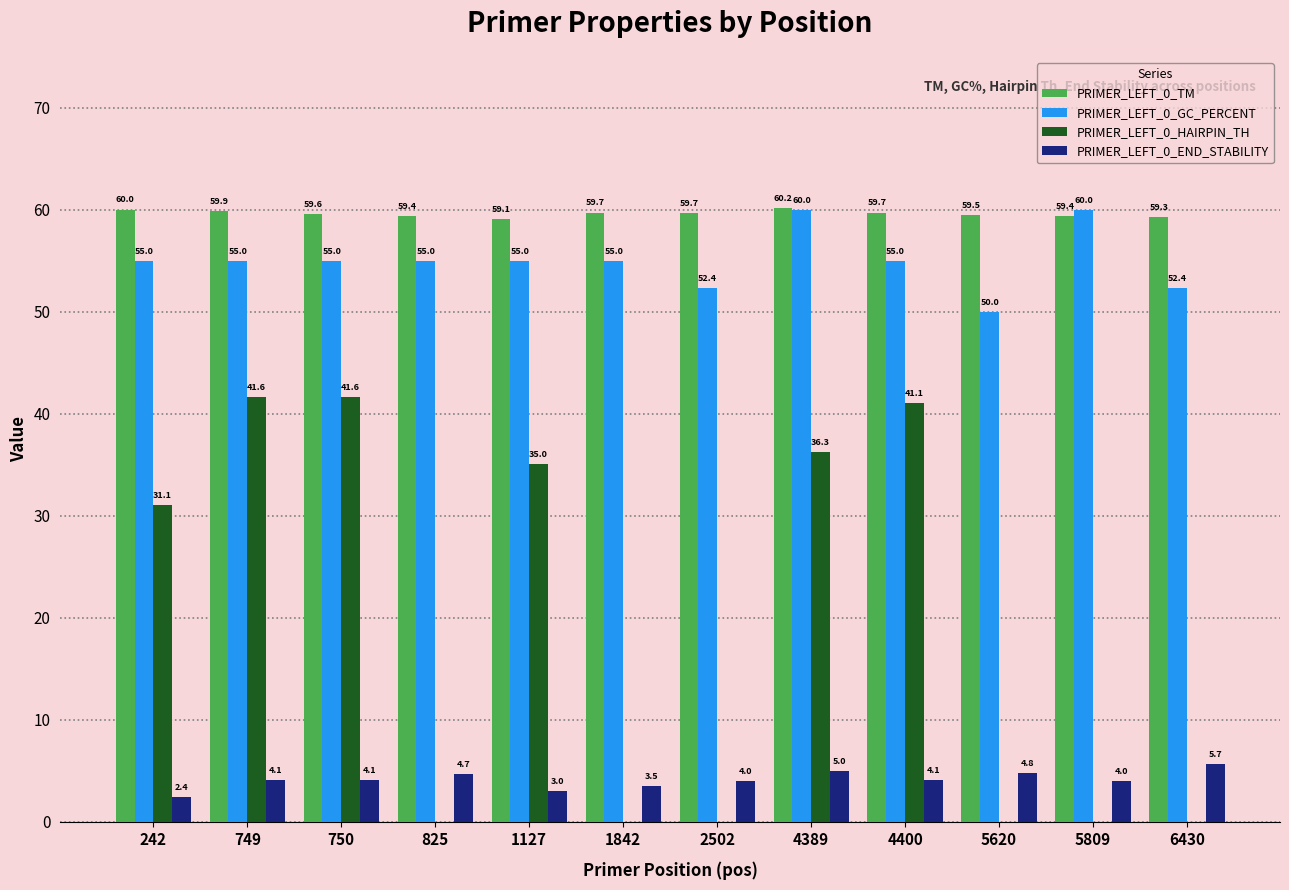

Is it true that PRIMER_LEFT_0_HAIRPIN_TH equals -16.4 at 1842?

False